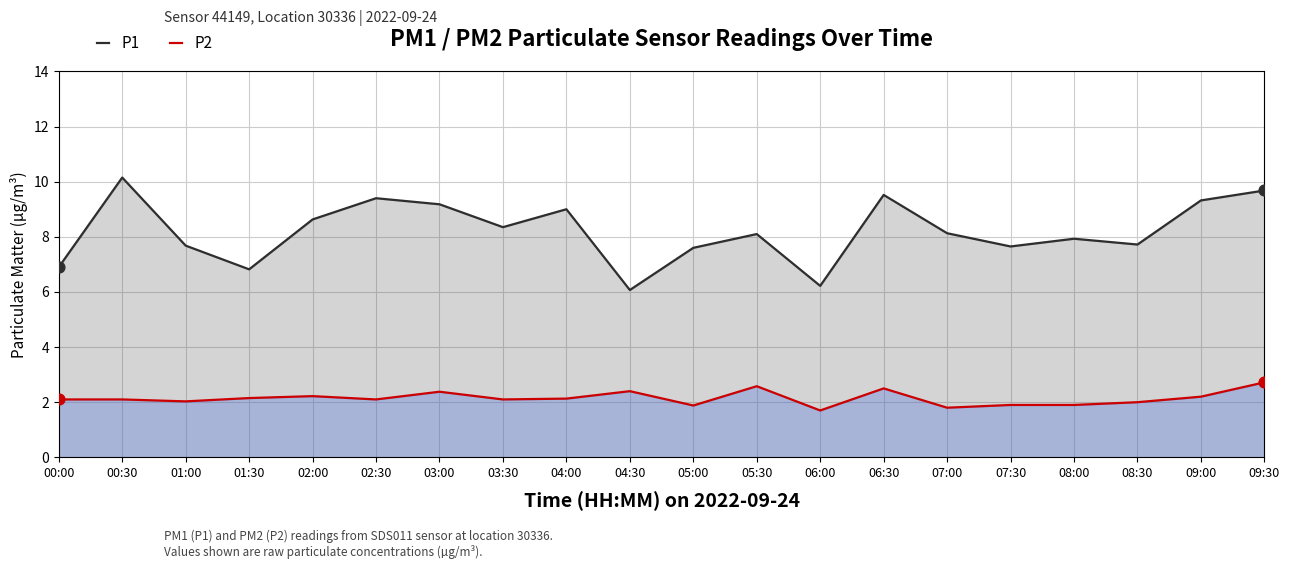

At which category is the sum across all series the highest?

09:30